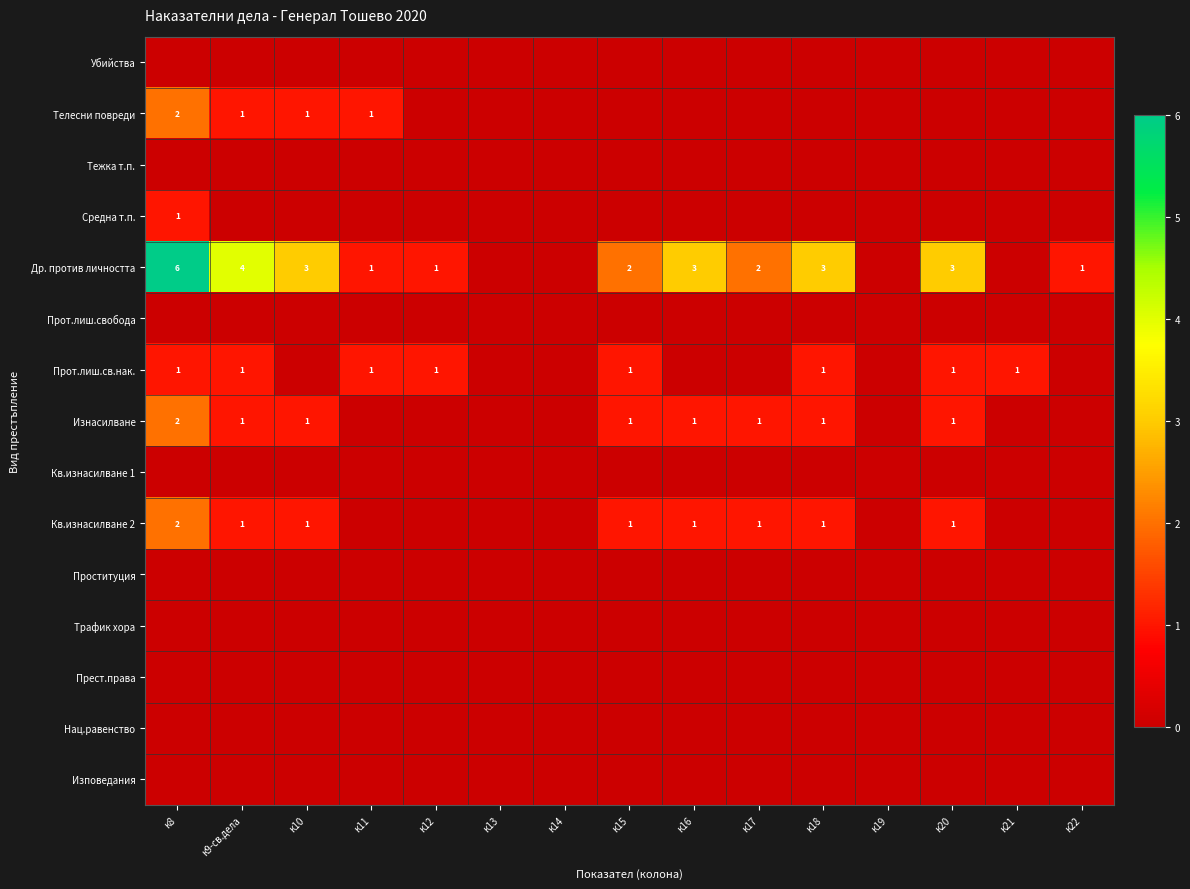

The value of Прот.лиш.св.нак. at к20 is 0. True or false?

False